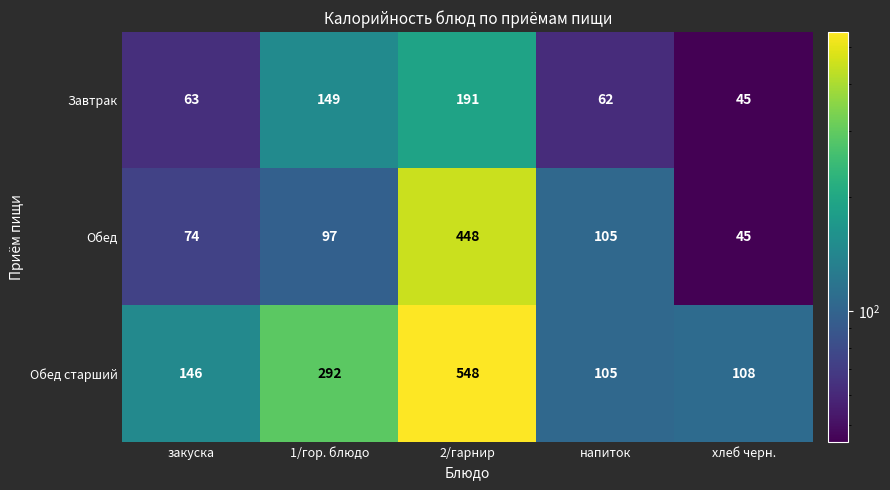

Which series has the largest total across all categories?

Обед старший